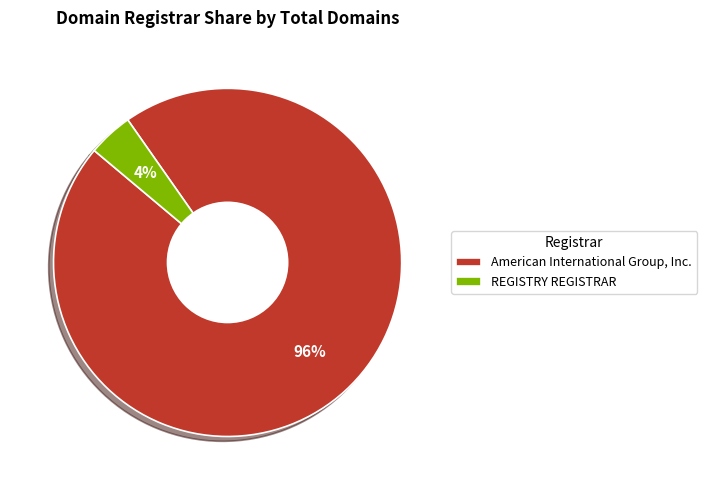

Do REGISTRY REGISTRAR and American International Group, Inc. together represent more than half of the pie?

Yes